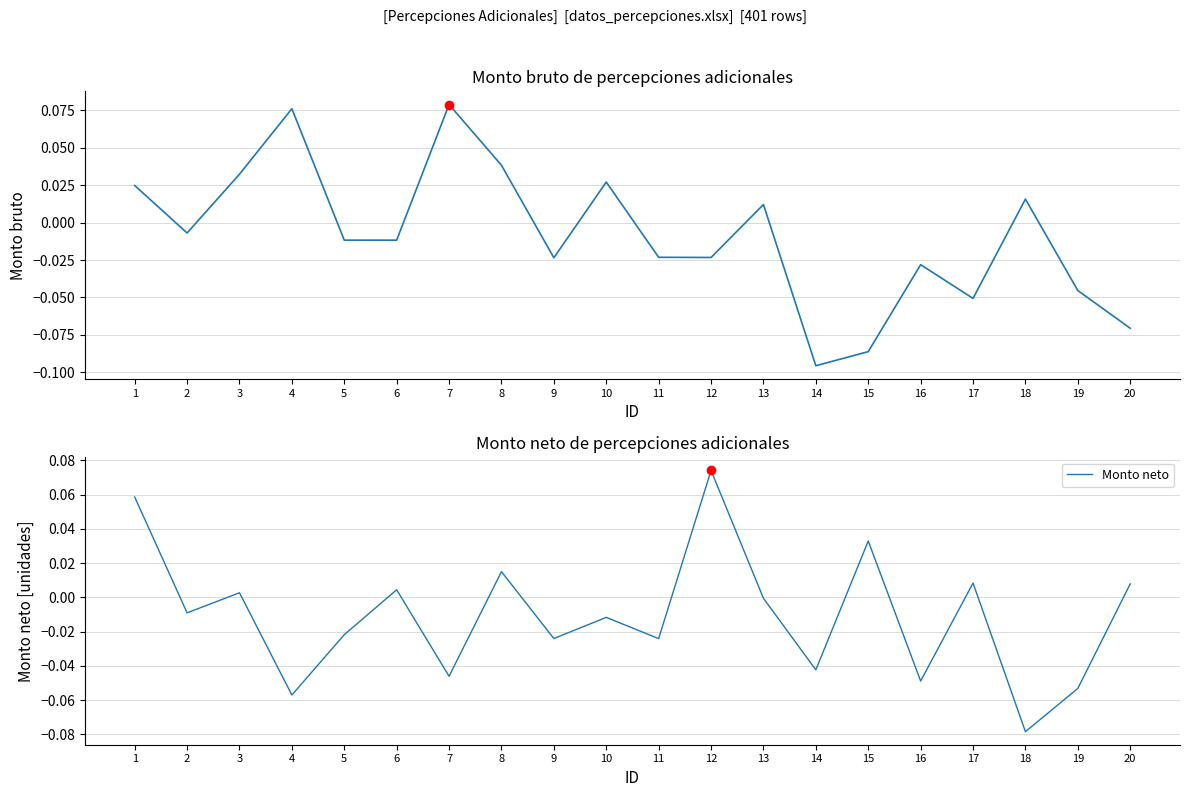

How many series are shown in this chart?

2